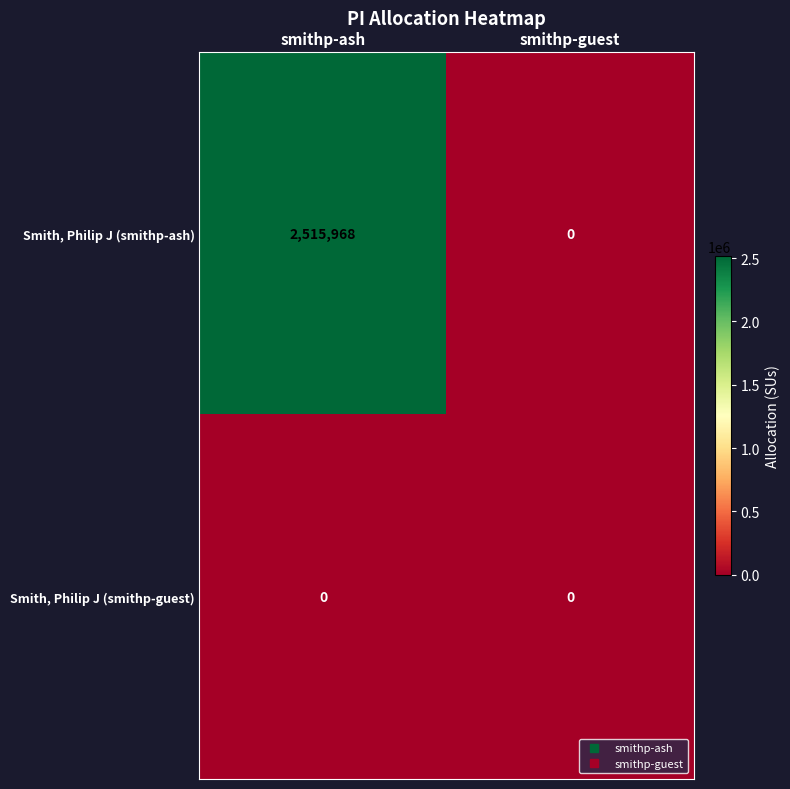

Which series has the widest spread of values?

Smith, Philip J (smithp-ash)